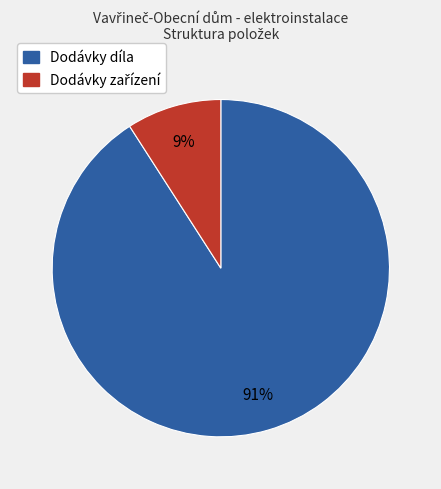

True or false: Dodávky díla accounts for 91% of the total.

True